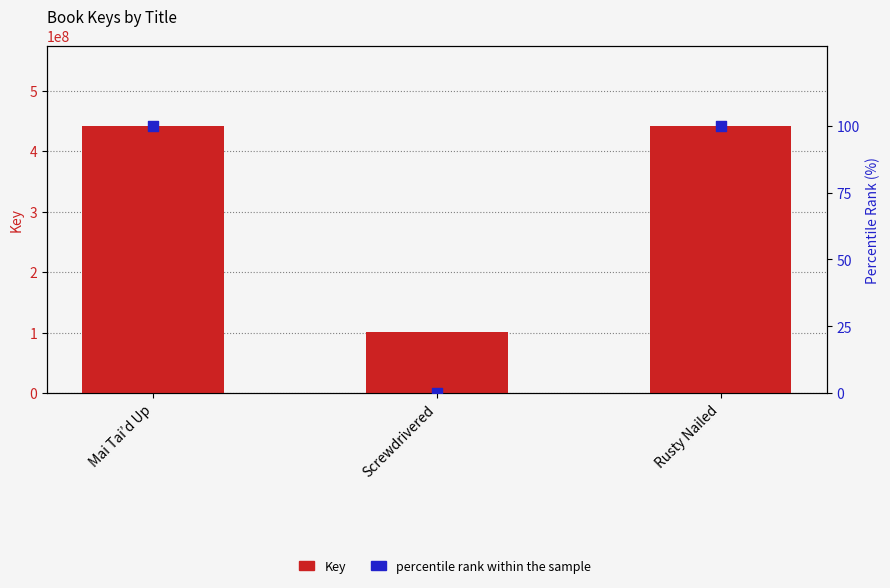

At how many categories does at least one series exceed 345327577?

2